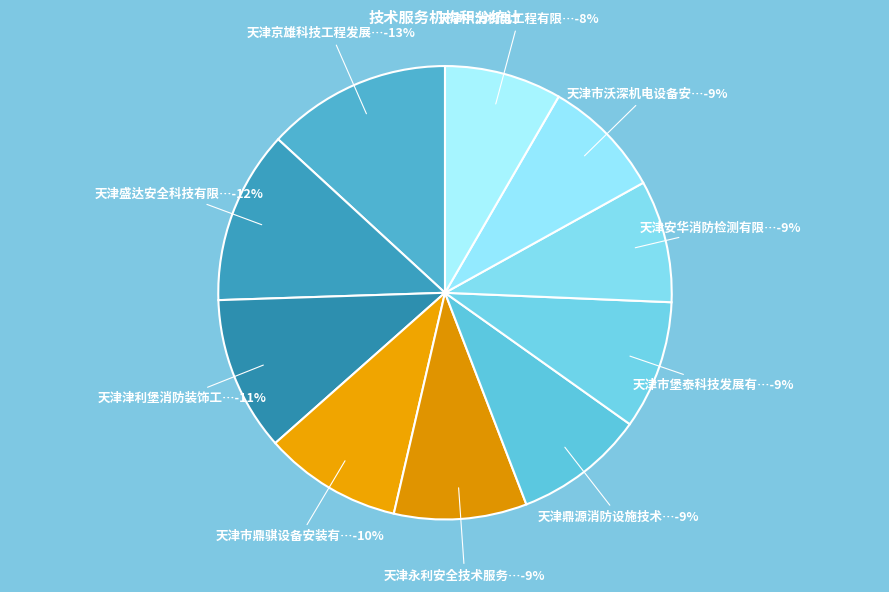

Count the number of slices in the pie.

10